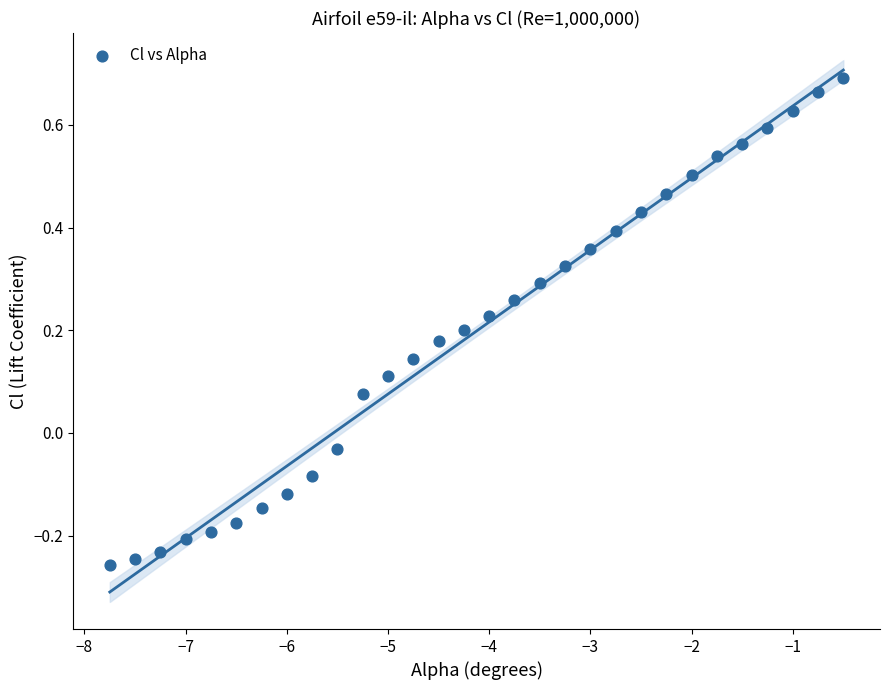

What is the range of Y values (max minus min)?

0.9